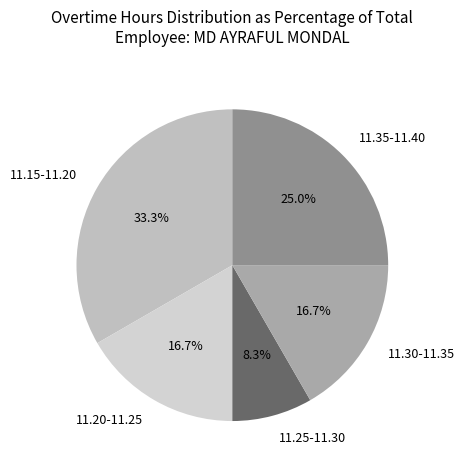

Does any single category account for the majority?

No